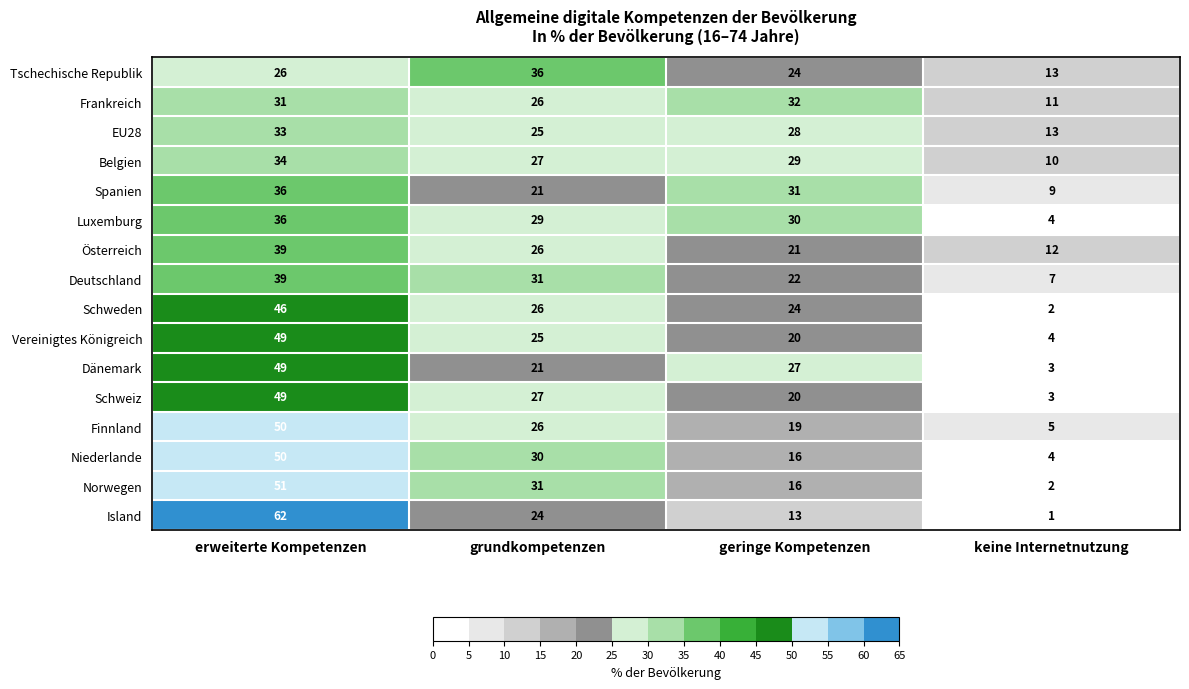

What is the greatest value displayed?

62